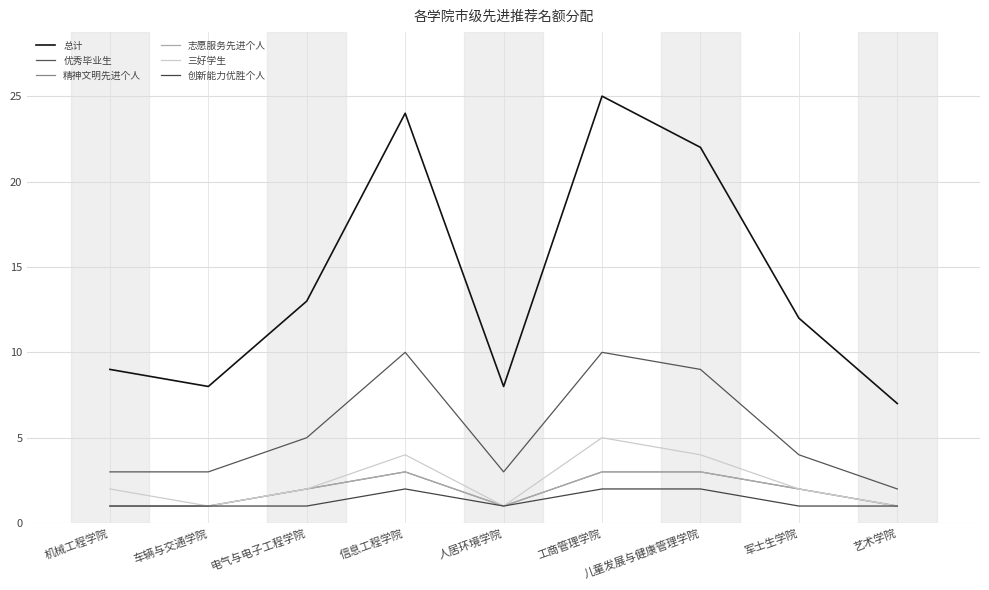

What is the label of the 5th point from the right?

人居环境学院